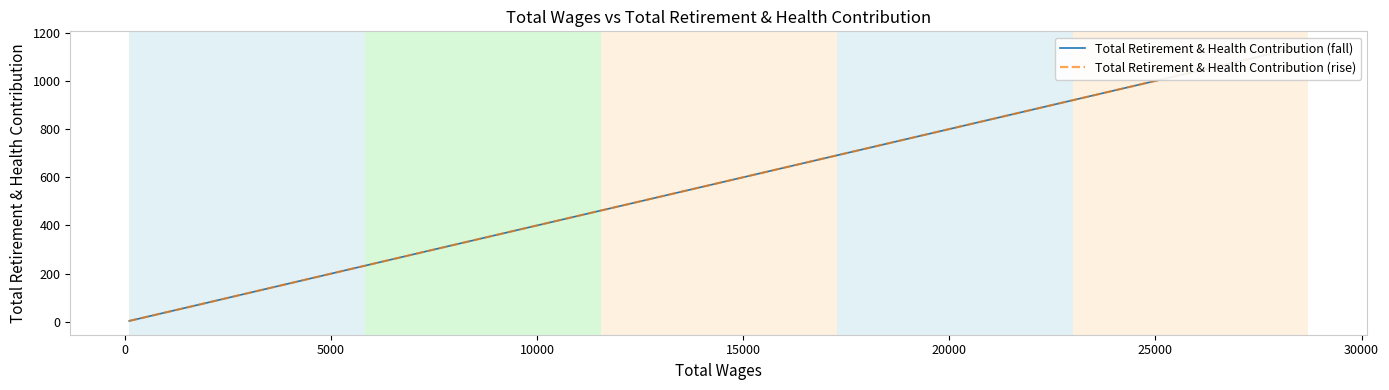

How many lines are shown in the chart?

2